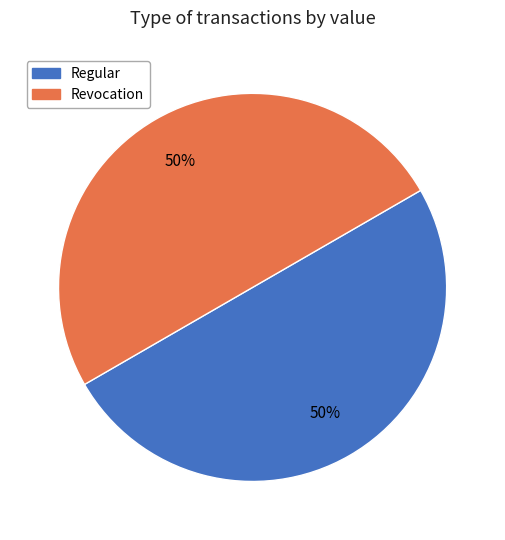

True or false: Revocation accounts for 50% of the total.

True